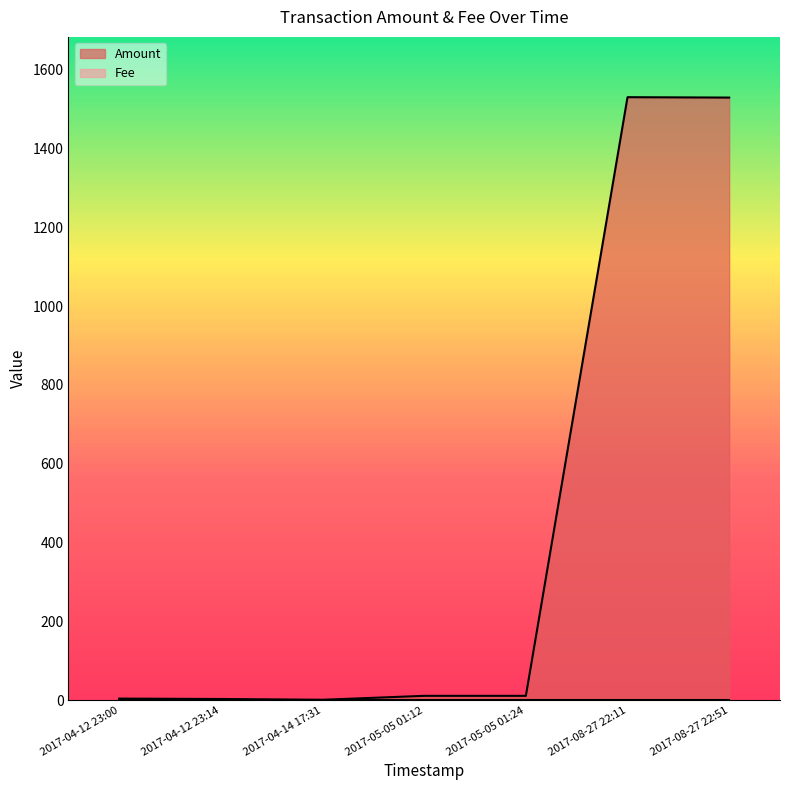

Is the value of Fee at 2017-04-14 17:31 greater than the value of Amount at 2017-08-27 22:51?

No